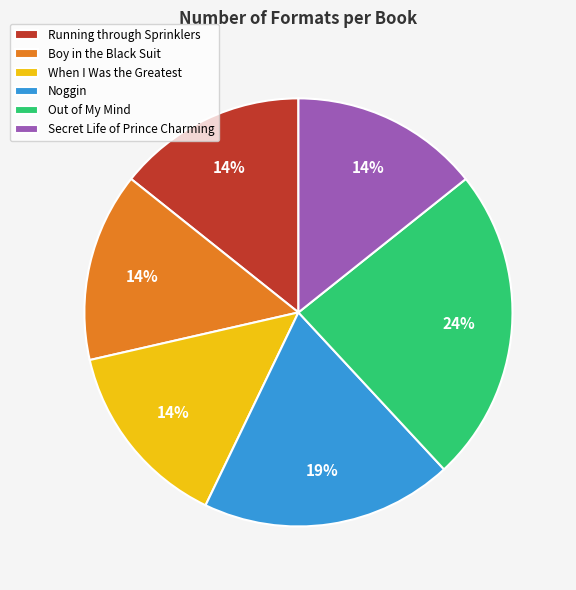

How many segments does this pie chart have?

6